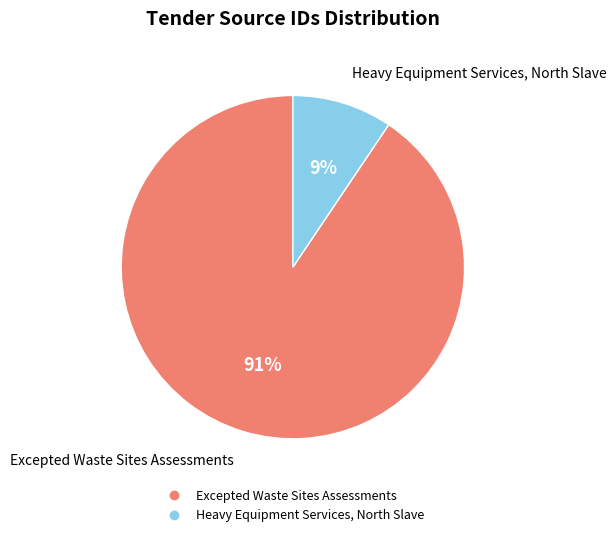

To the nearest percent, what is the combined percentage of Excepted Waste Sites Assessments and Heavy Equipment Services, North Slave?

100%